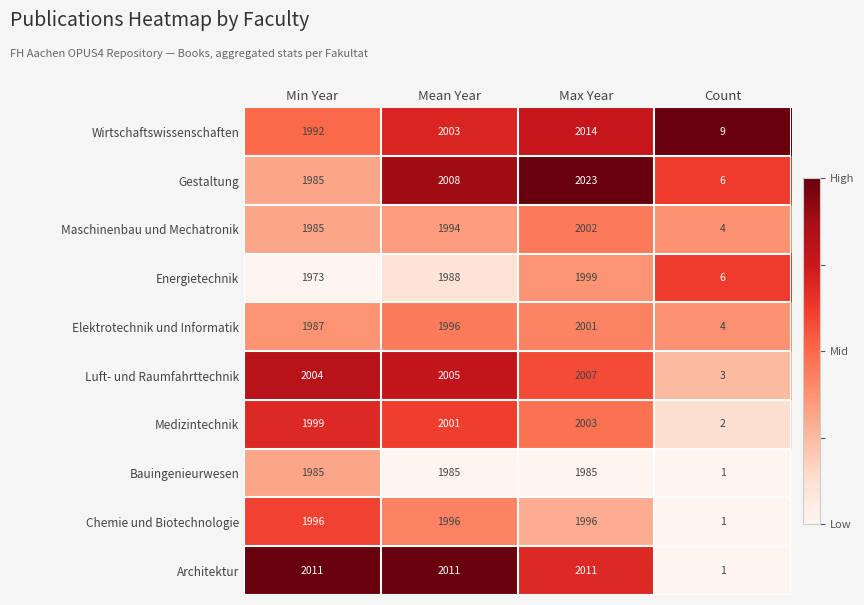

Between Min Year and Mean Year, which series saw the biggest shift?

Gestaltung